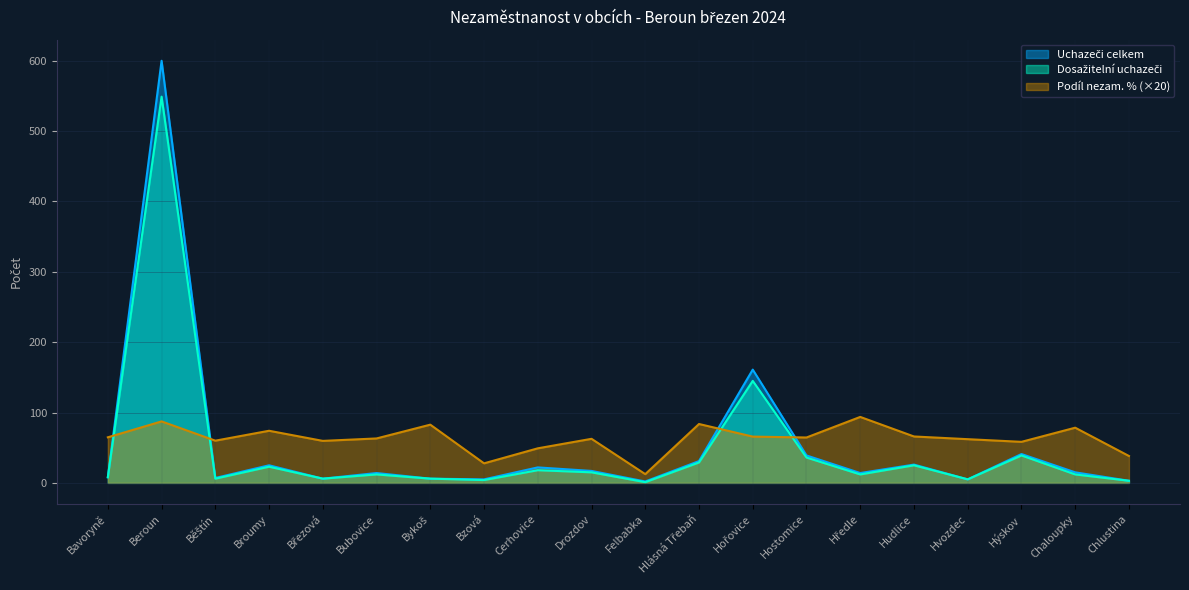

Which label corresponds to the smallest value in the chart?

Felbabka